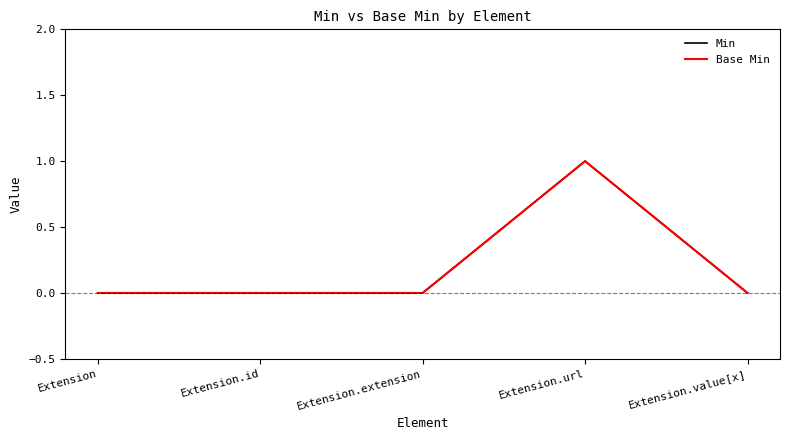

The value of Min at Extension.extension is 1. True or false?

False